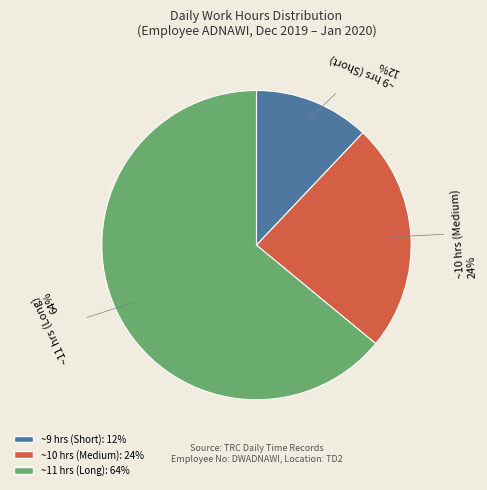

Does any single category account for the majority?

Yes